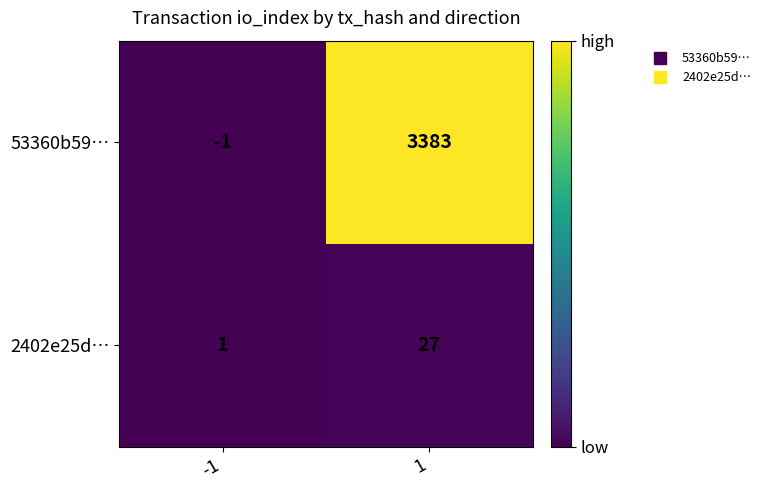

The value of 53360b59… at -1 is -2. True or false?

False